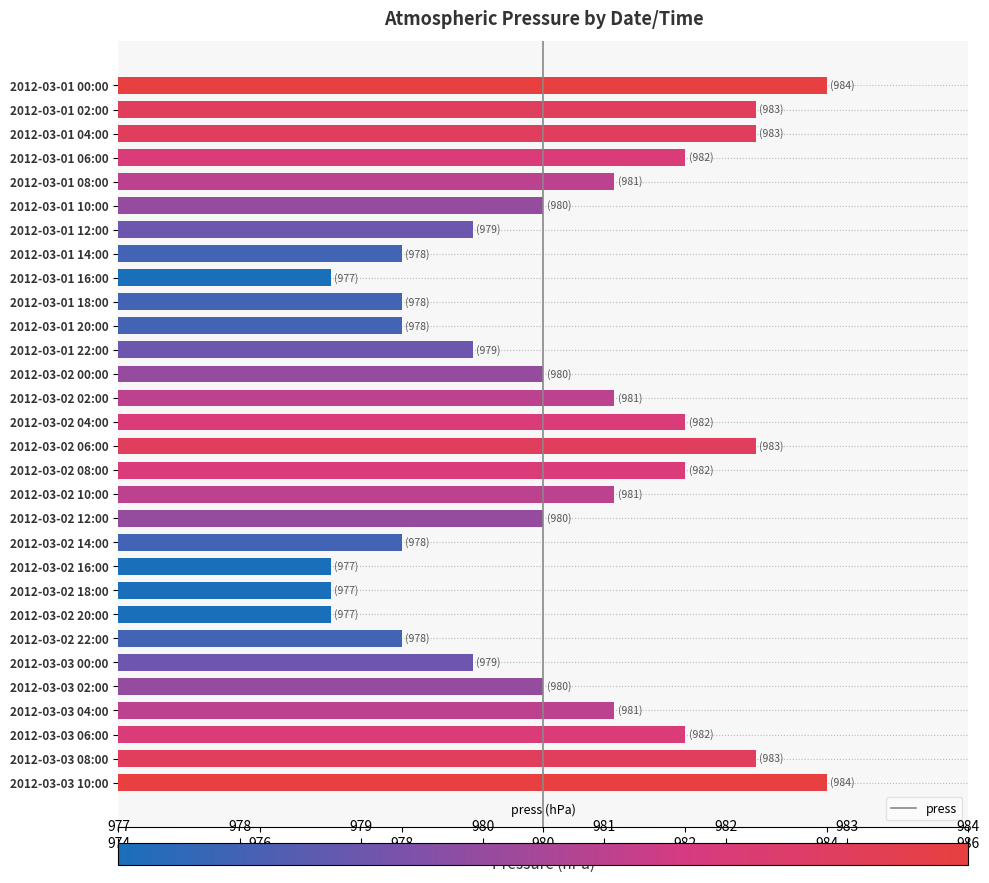

Reading top to bottom, list all the values displayed in this chart.

2012-03-01 00:00=984	2012-03-01 02:00=983	2012-03-01 04:00=983	2012-03-01 06:00=982	2012-03-01 08:00=981	2012-03-01 10:00=980	2012-03-01 12:00=979	2012-03-01 14:00=978	2012-03-01 16:00=977	2012-03-01 18:00=978	2012-03-01 20:00=978	2012-03-01 22:00=979	2012-03-02 00:00=980	2012-03-02 02:00=981	2012-03-02 04:00=982	2012-03-02 06:00=983	2012-03-02 08:00=982	2012-03-02 10:00=981	2012-03-02 12:00=980	2012-03-02 14:00=978	2012-03-02 16:00=977	2012-03-02 18:00=977	2012-03-02 20:00=977	2012-03-02 22:00=978	2012-03-03 00:00=979	2012-03-03 02:00=980	2012-03-03 04:00=981	2012-03-03 06:00=982	2012-03-03 08:00=983	2012-03-03 10:00=984